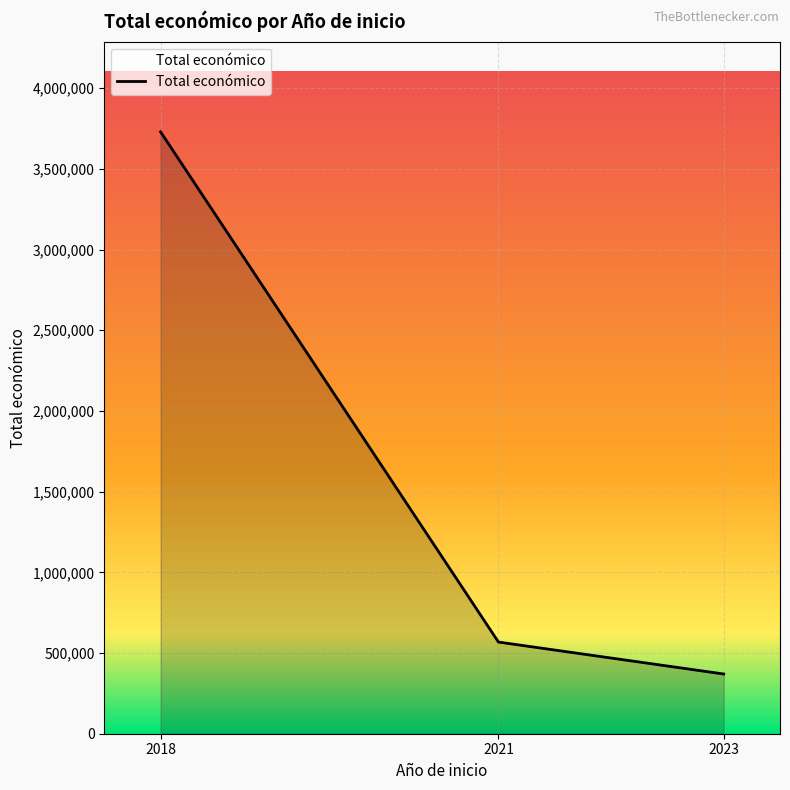

Reading left to right, extract all data points from this chart.

2018=3728998	2021=567924	2023=370000